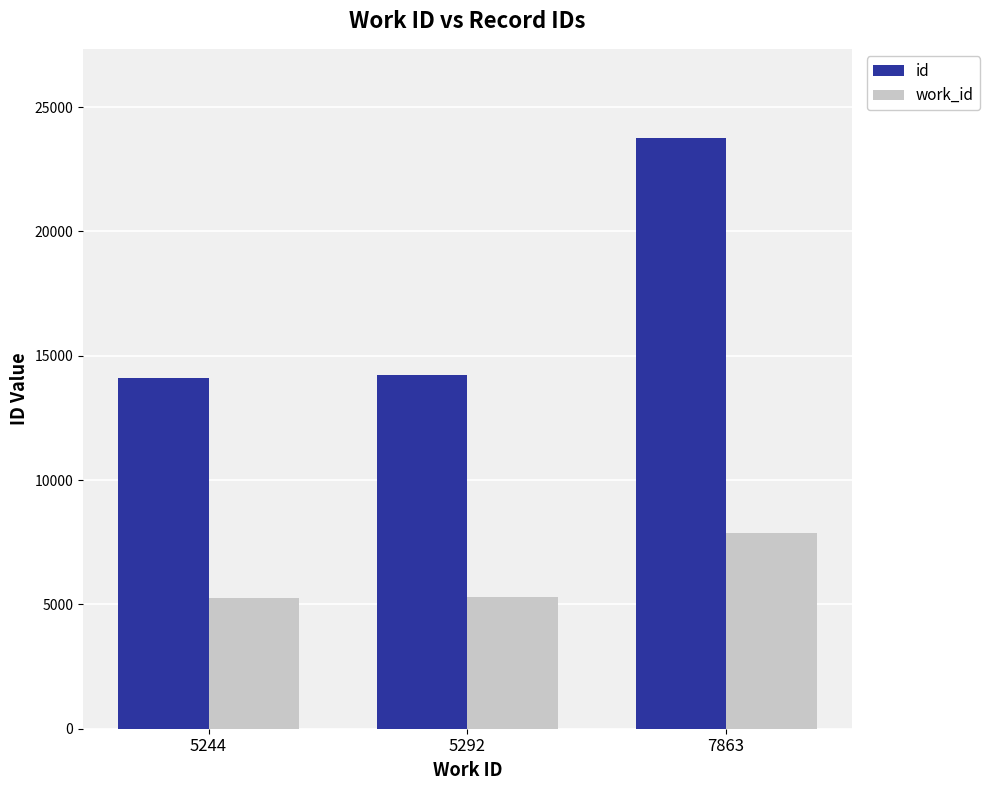

What are all the series names shown in the legend?

id, work_id